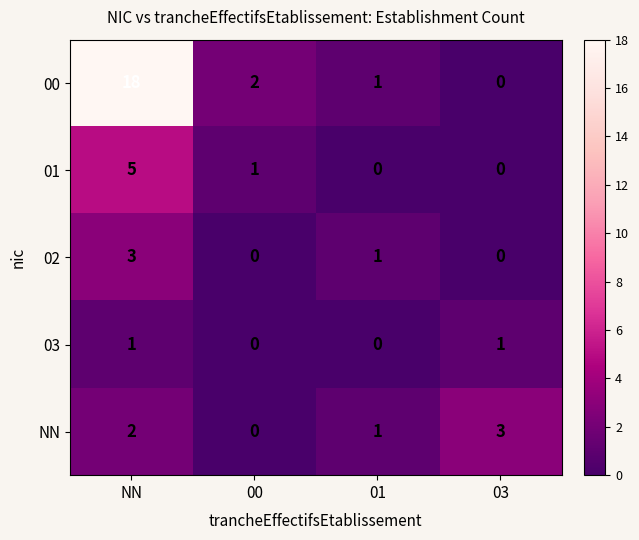

Reading right to left, list all the values displayed in this chart.

00: 0	1	2	18
01: 0	0	1	5
02: 0	1	0	3
03: 1	0	0	1
NN: 3	1	0	2